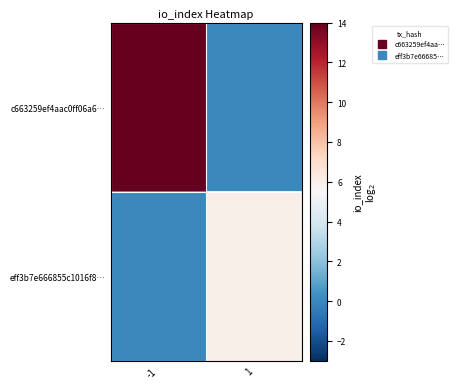

Which series has the largest total across all categories?

c663259ef4aac0ff06a6…